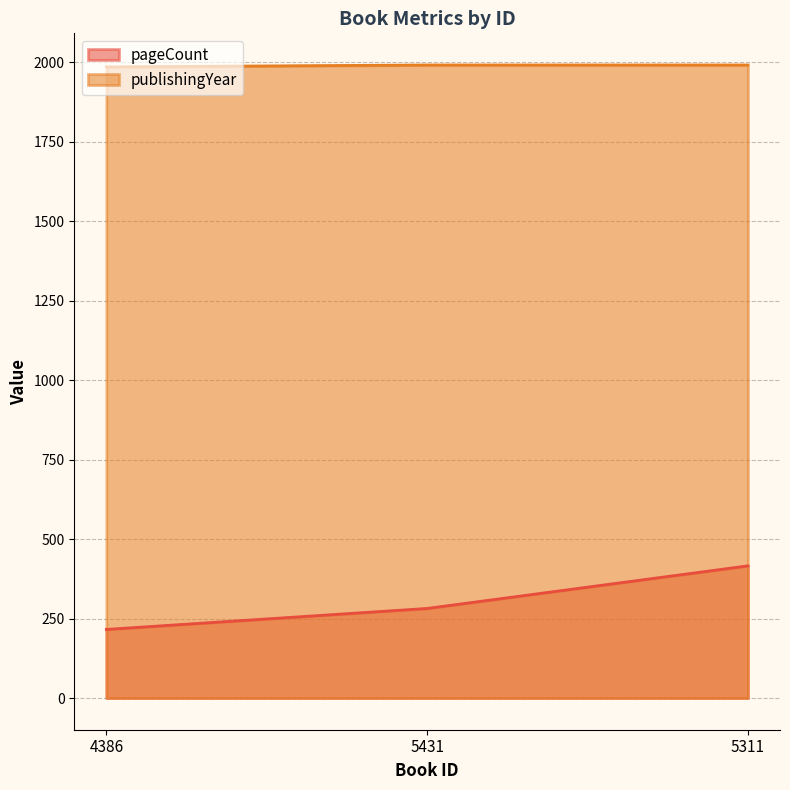

What are all the series names shown in the legend?

pageCount, publishingYear